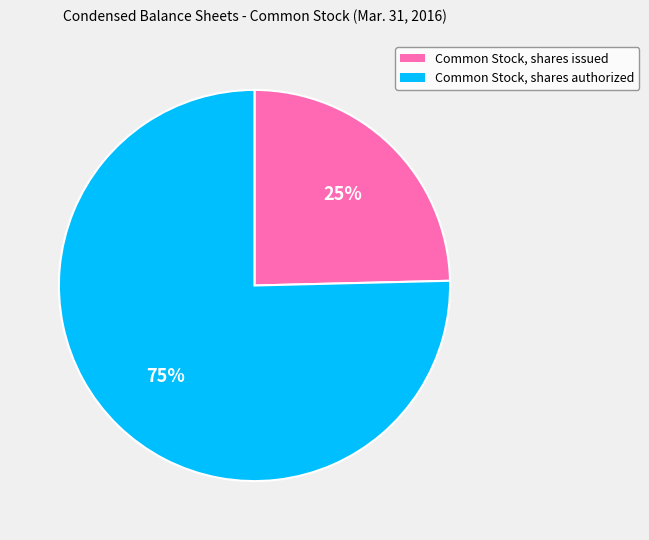

To the nearest percent, what percentage of the pie is Common Stock, shares authorized?

75%